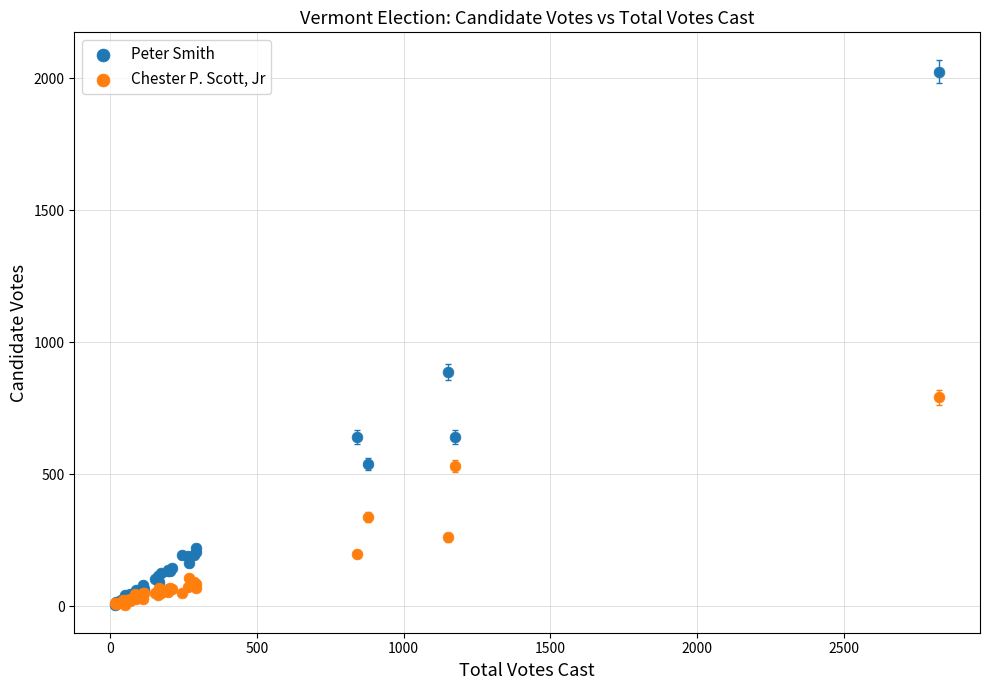

In the Chester P. Scott, Jr series, what Y value is closest to 399?

338